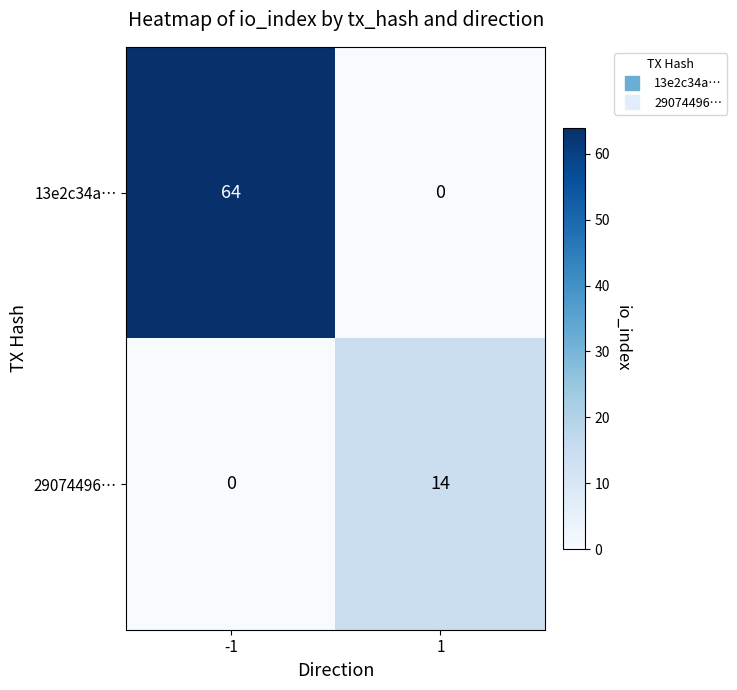

At -1, list the series in order from largest to smallest.

13e2c34a…, 29074496…